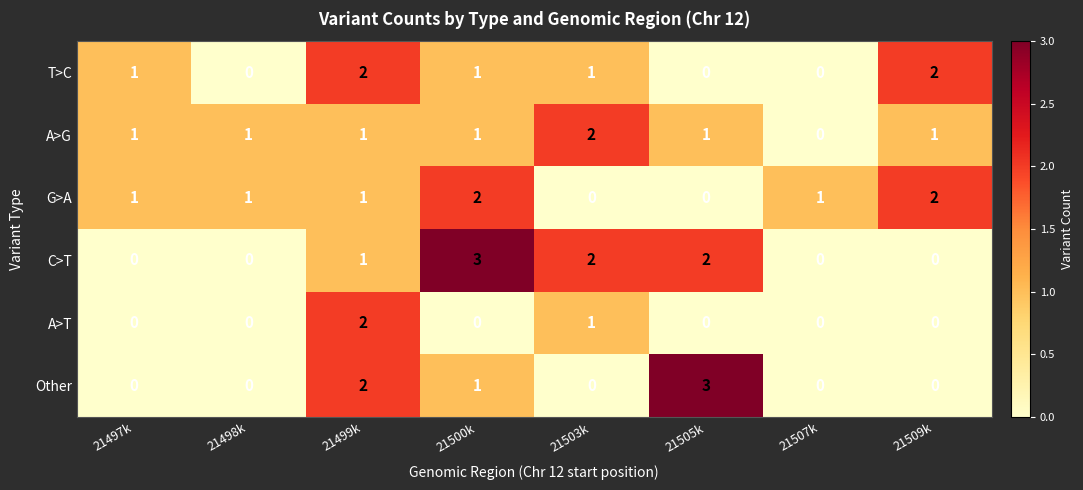

Is it true that A>T equals -1 at 21507k?

False